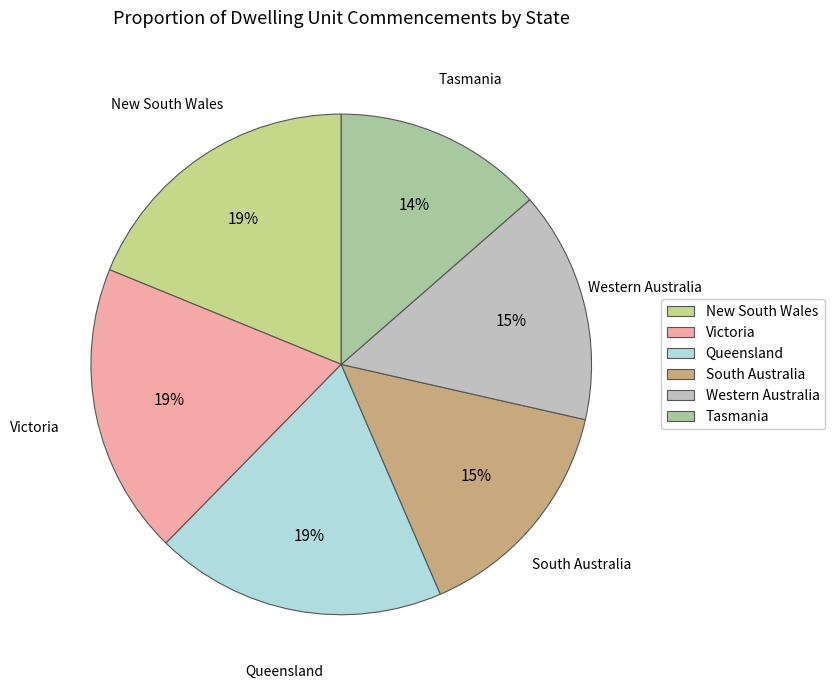

Does South Australia account for over 50% of the chart?

No